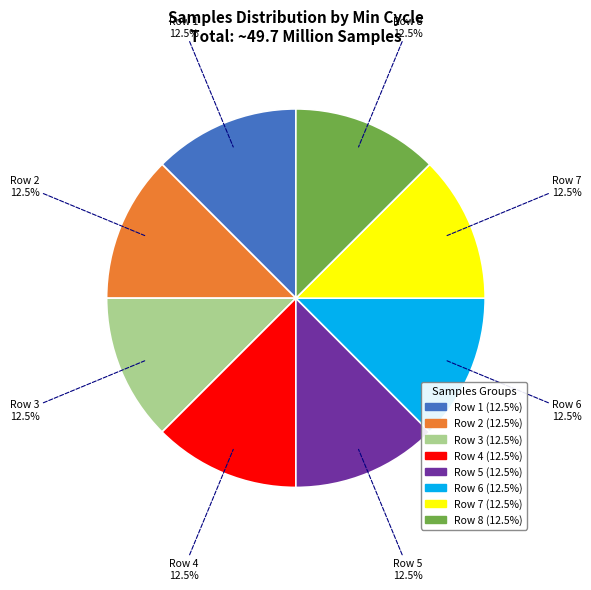

How many segments does this pie chart have?

8